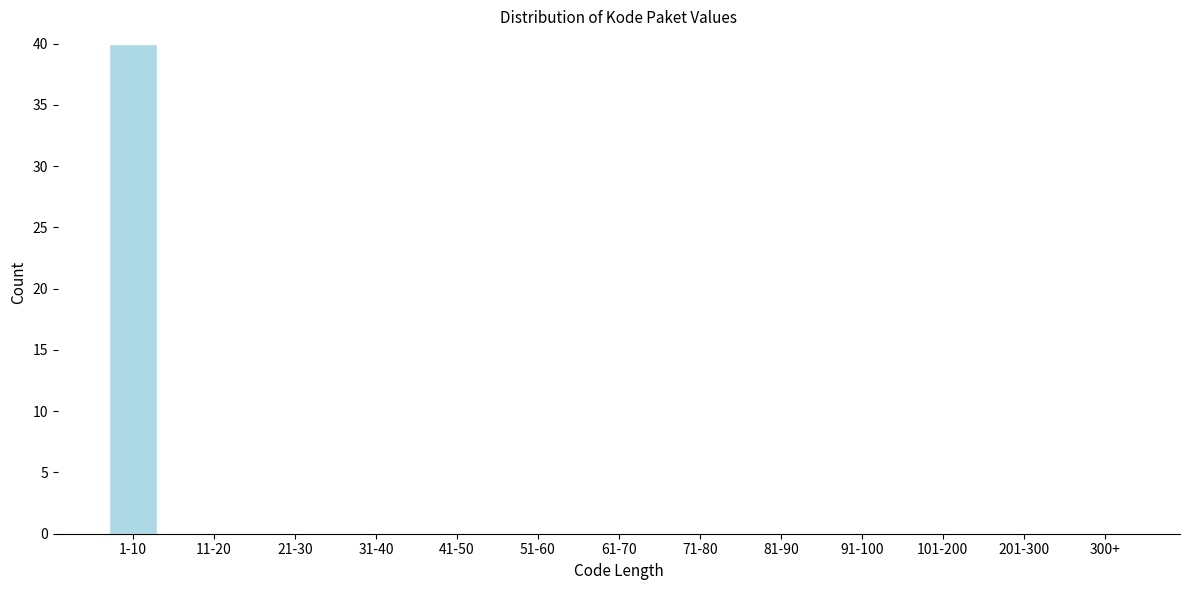

What is the maximum value shown in the chart?

40